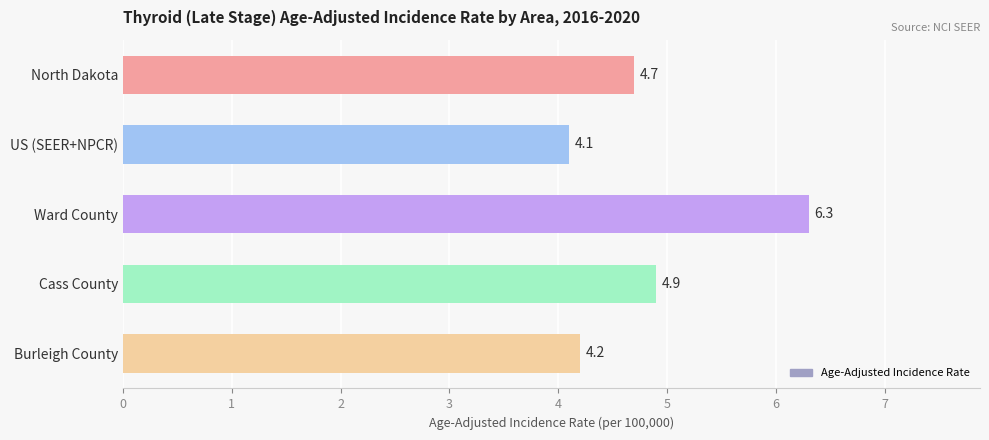

List the labels in order of value, largest first.

Ward County, Cass County, North Dakota, Burleigh County, US (SEER+NPCR)